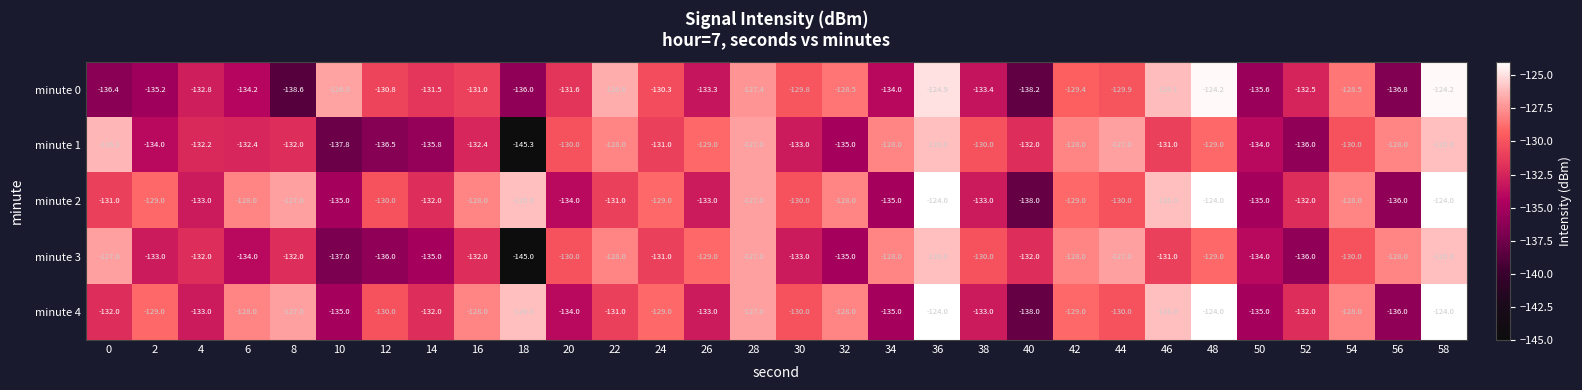

Which category has the lowest value across all series?

18